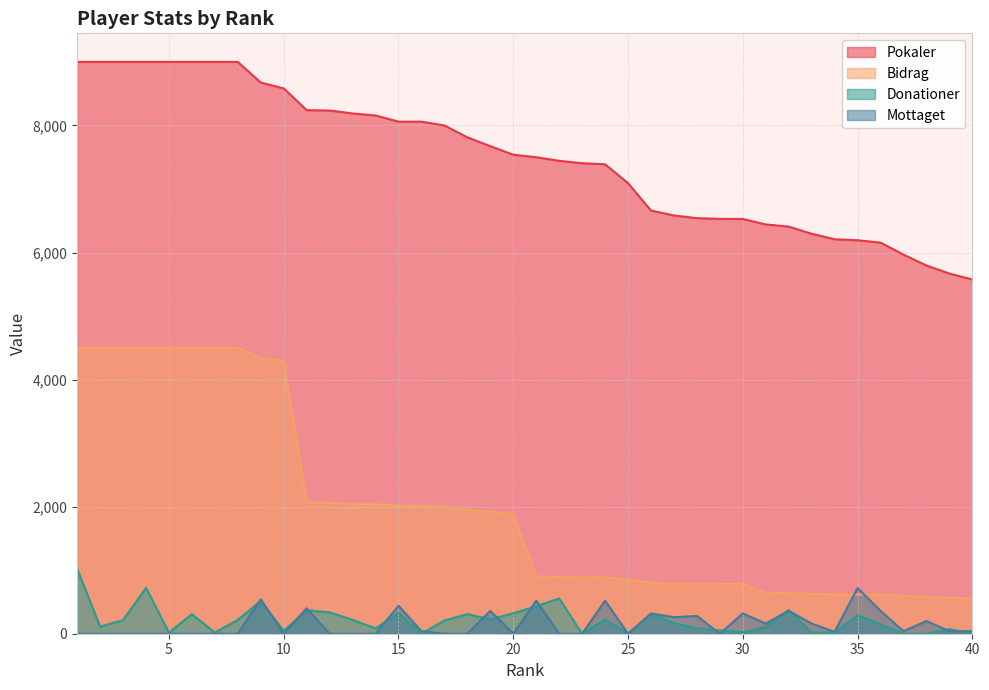

True or false: Donationer and Pokaler intersect in this chart.

False